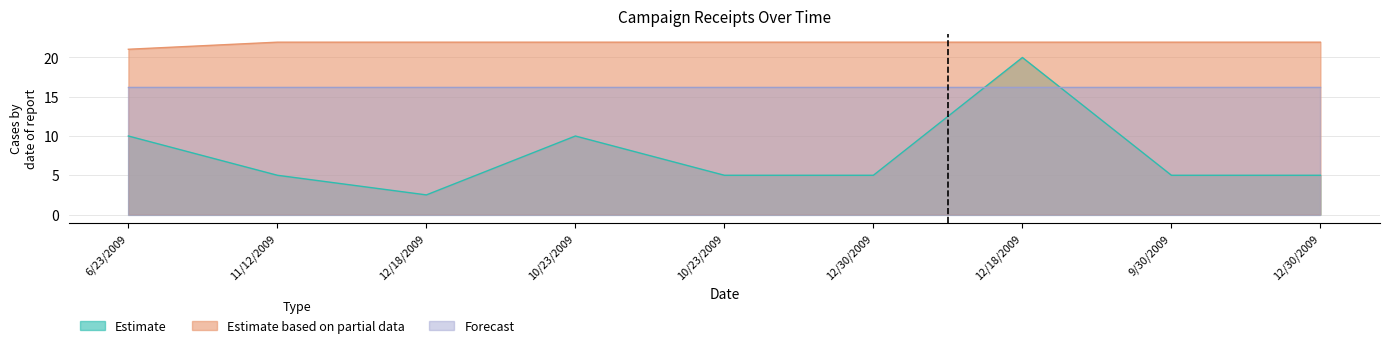

At which category does Estimate reach its first local valley?

12/18/2009